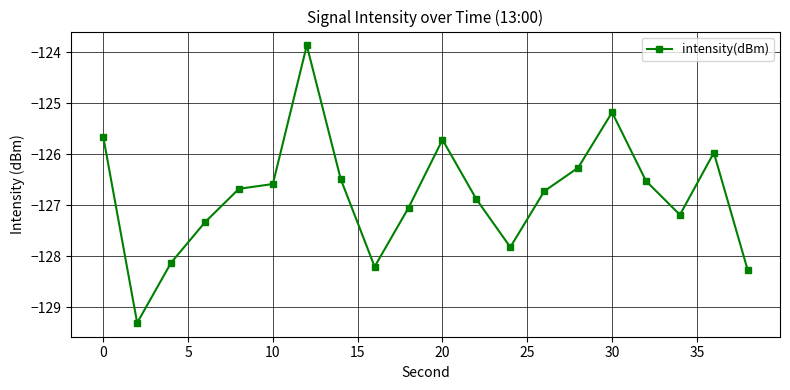

What is the value of the 16th point from the left?

-125.2